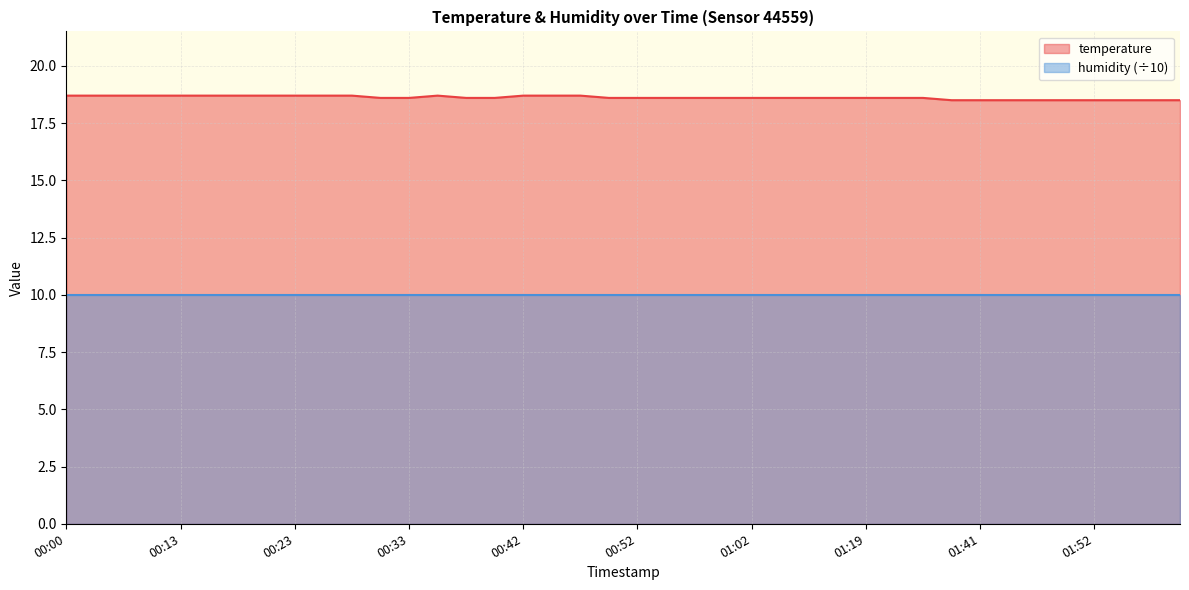

What is the ratio of the value at 00:13 to the value at 01:49?

1.0